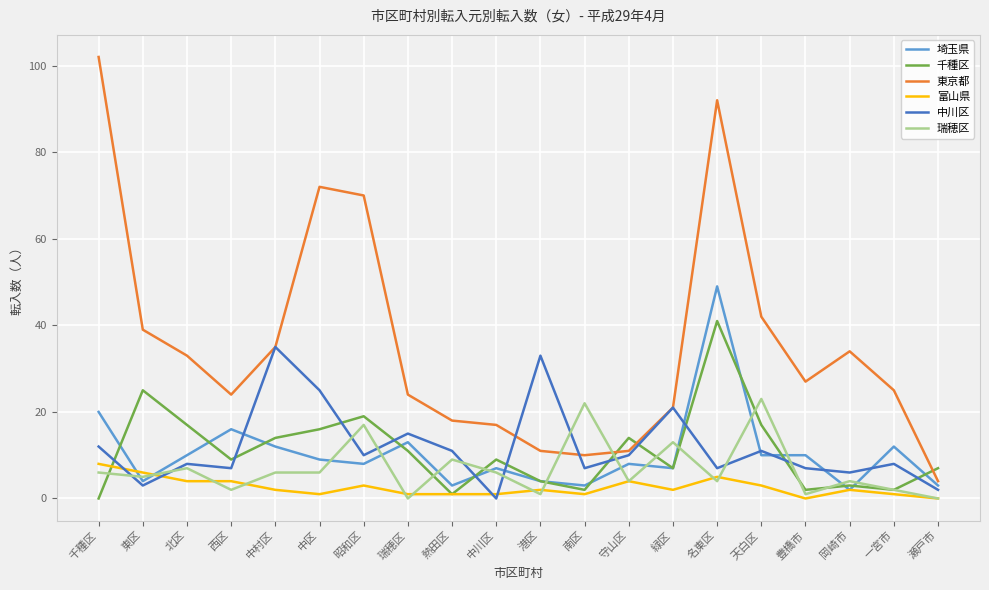

List the series in order of their peak value, lowest first.

富山県, 瑞穂区, 中川区, 千種区, 埼玉県, 東京都